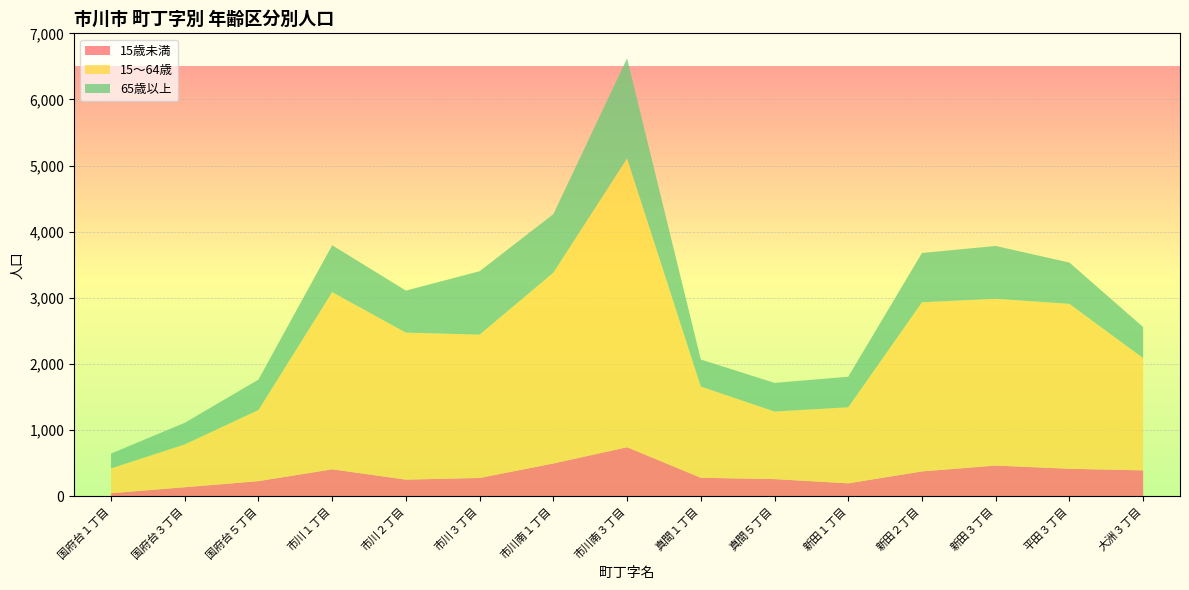

Reading right to left, transcribe all the data shown in this chart.

15歳未満: 390	414	463	374	194	258	278	740	494	275	250	406	227	135	44
15～64歳: 1698	2494	2522	2558	1150	1022	1380	4368	2885	2168	2223	2679	1076	648	375
65歳以上: 469	625	799	746	462	433	409	1513	886	959	636	710	460	326	225